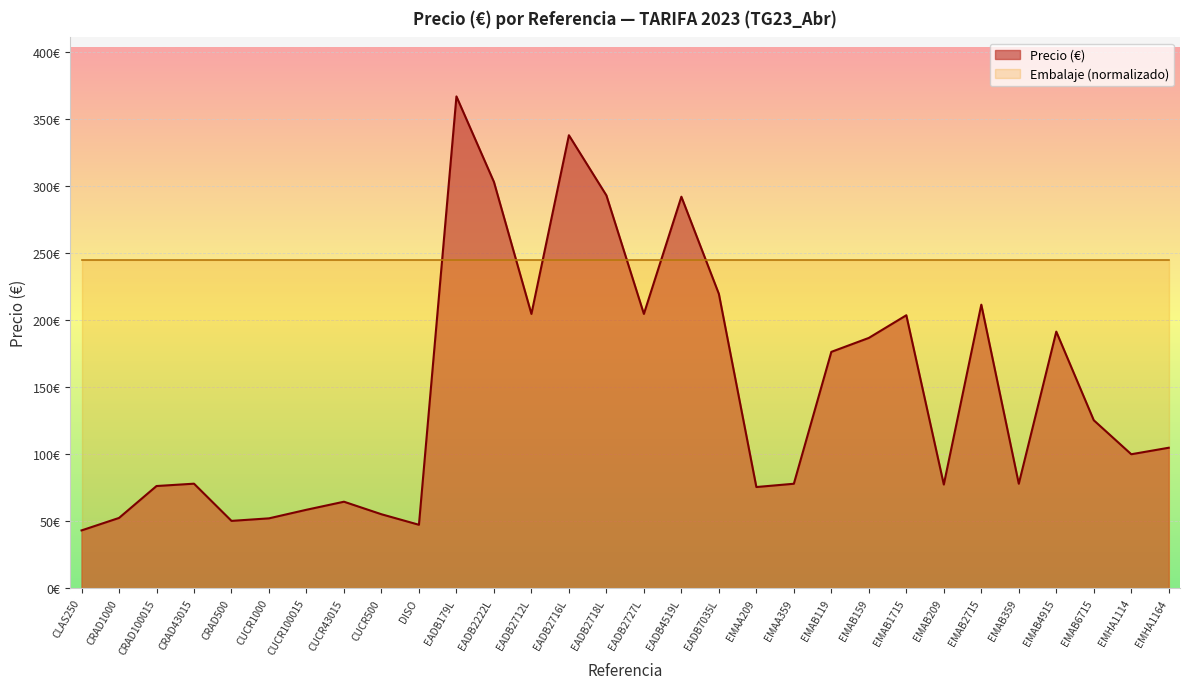

What is the difference between the values at EADB2222L and CUCR1000?

250.9